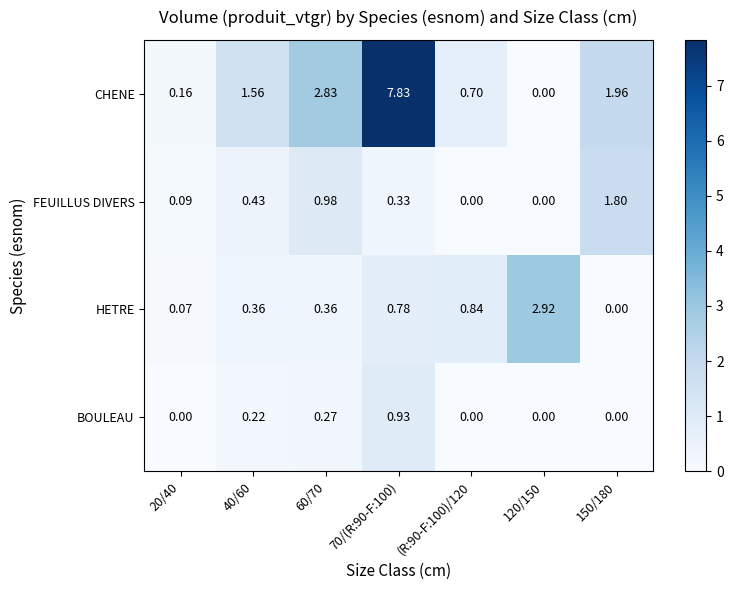

How many series are shown in this chart?

4